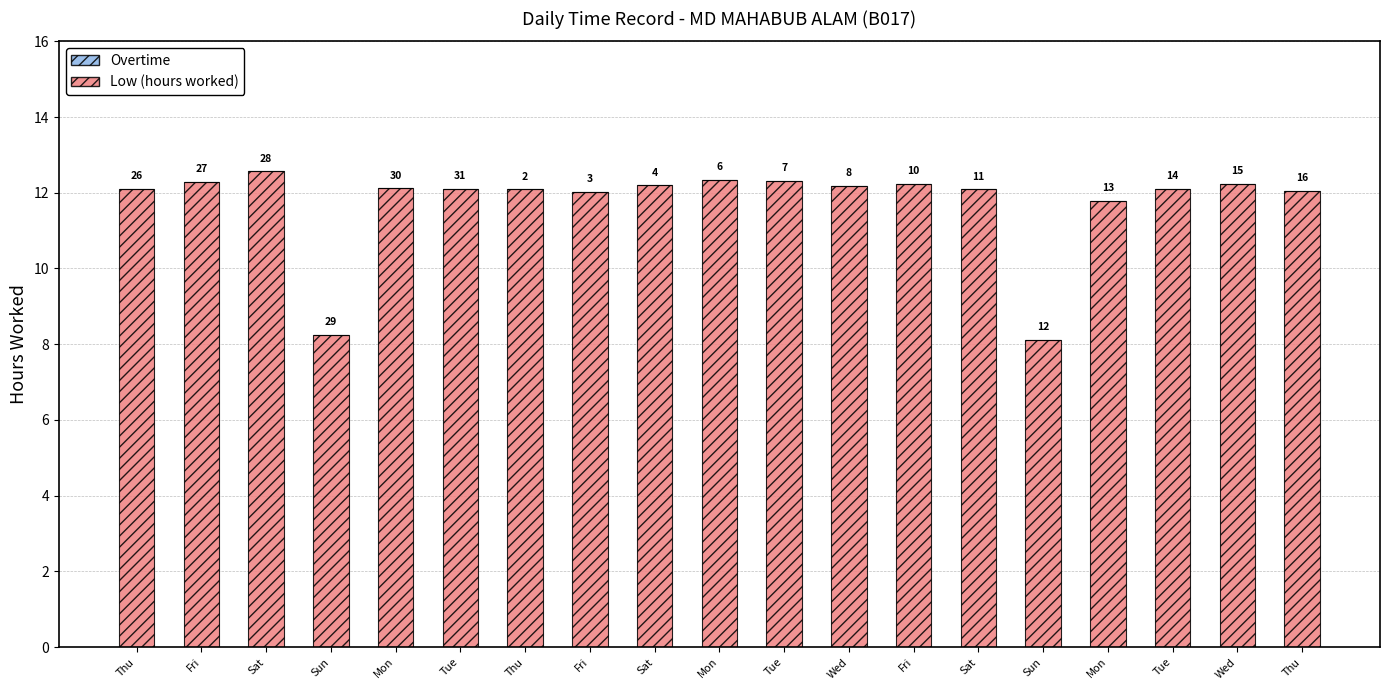

Reading left to right, transcribe all the data shown in this chart.

Low (hours worked): 12.1	12.3	12.6	8.2	12.1	12.1	12.1	12.0	12.2	12.3	12.3	12.2	12.2	12.1	8.1	11.8	12.1	12.2	12.1
Overtime: 0.0	0.0	0.0	0.0	0.0	0.0	0.0	0.0	0.0	0.0	0.0	0.0	0.0	0.0	0.0	0.0	0.0	0.0	0.0